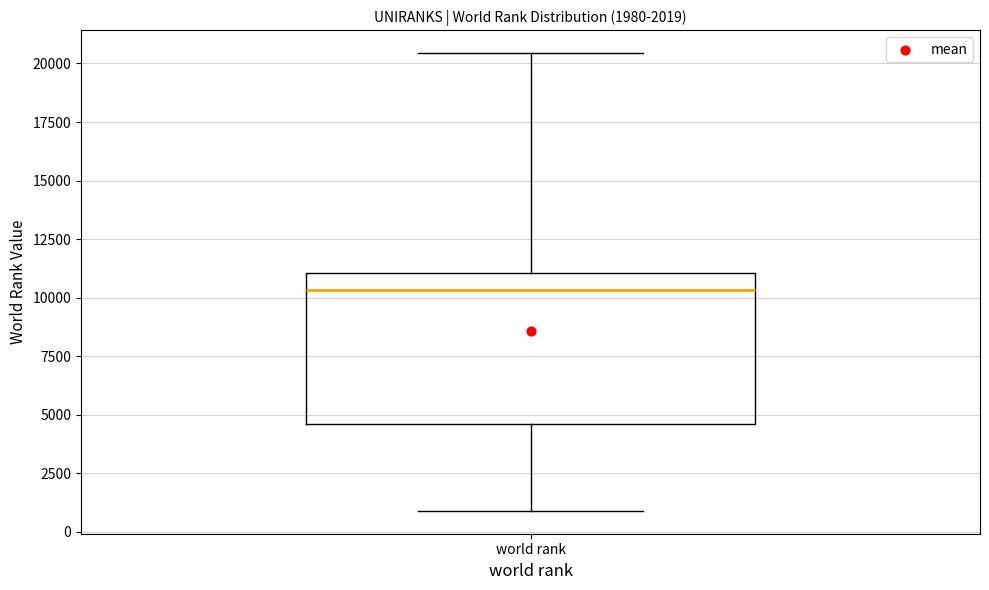

Transcribe this box plot: give where the median line is, the range the box spans, and where the two whiskers end, as read against the y-axis. The values are not printed on the chart, so give them approximately, as read against the axis.

median 10500, box 4500 to 11000, whiskers 1000 to 20500